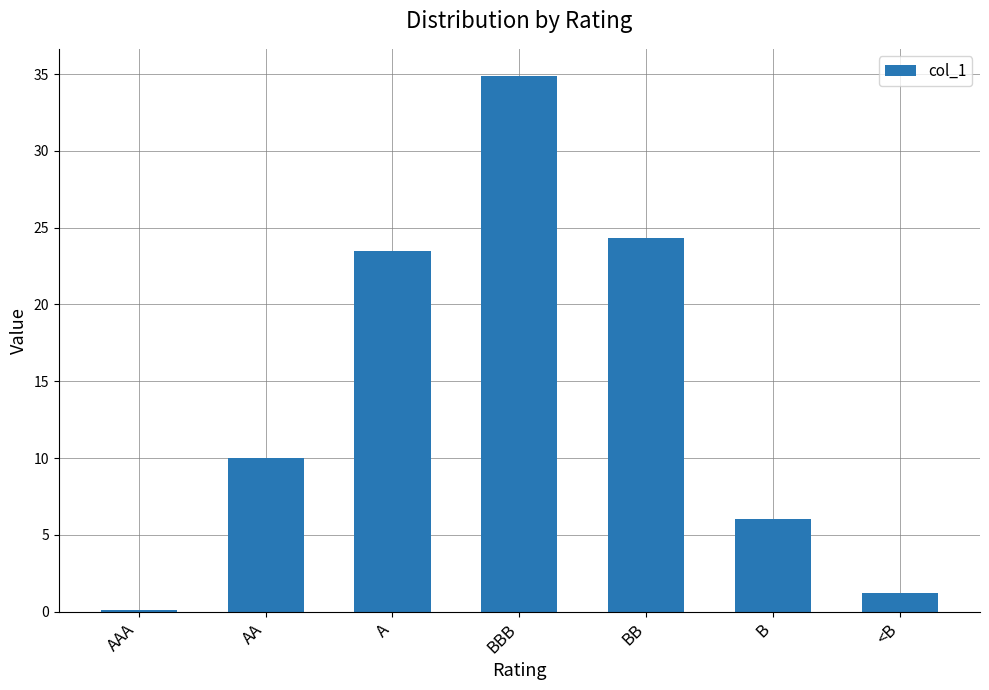

Is it true that the value at BBB is 34.9?

True